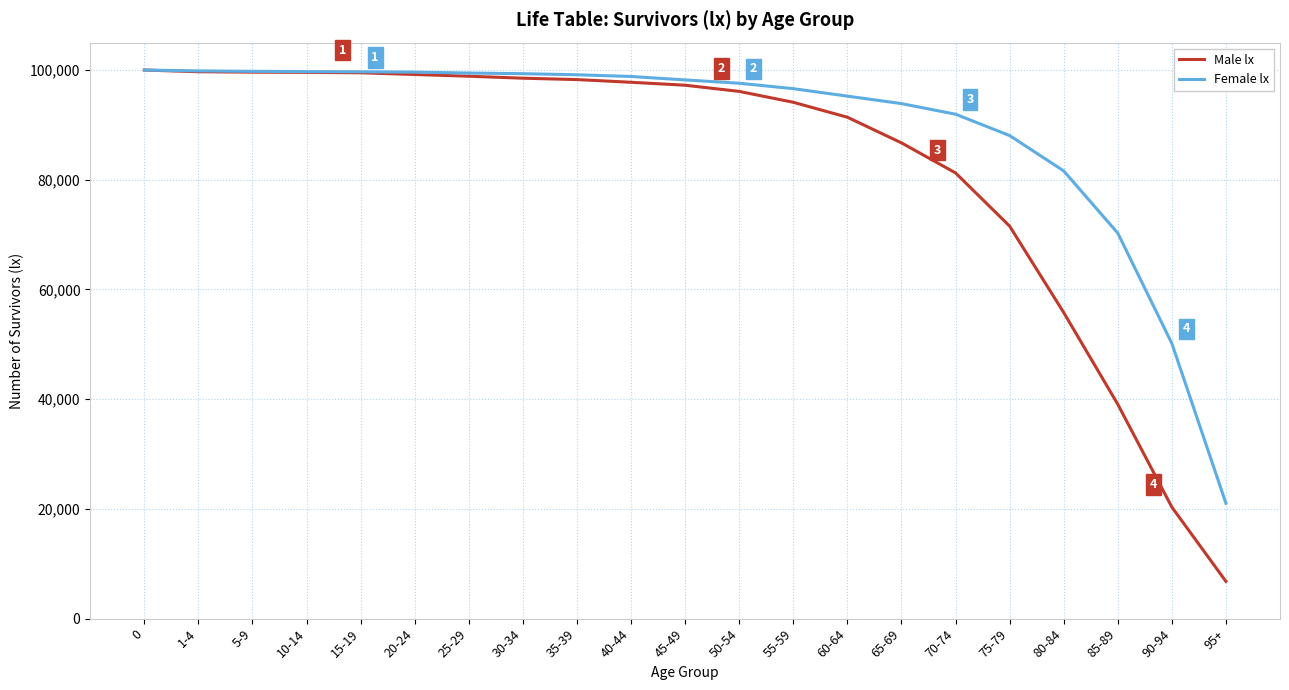

At 75-79, list the series in order from largest to smallest.

Female lx, Male lx